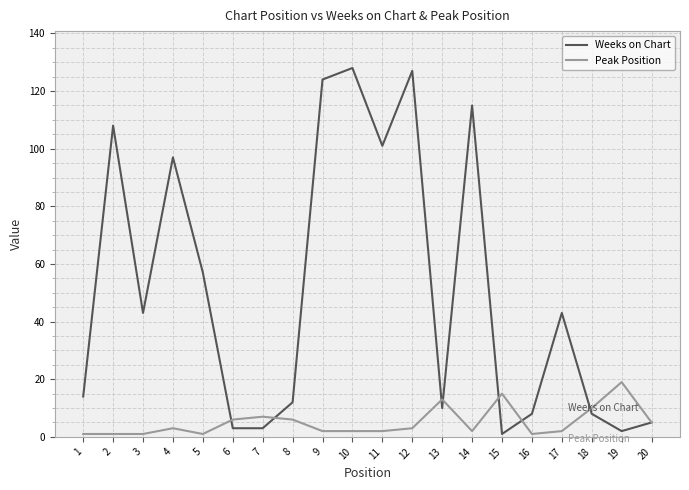

Is it true that Peak Position equals 13 at 13?

True